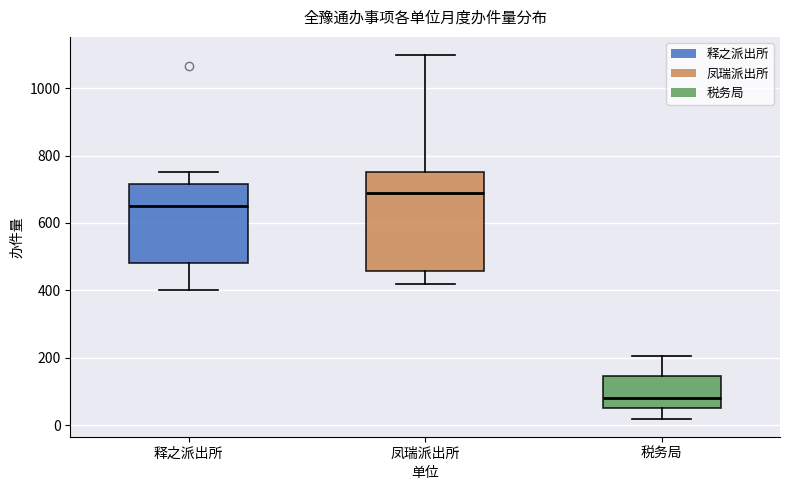

Comparing the boxes themselves (not the whiskers), which one is the tallest?

凤瑞派出所